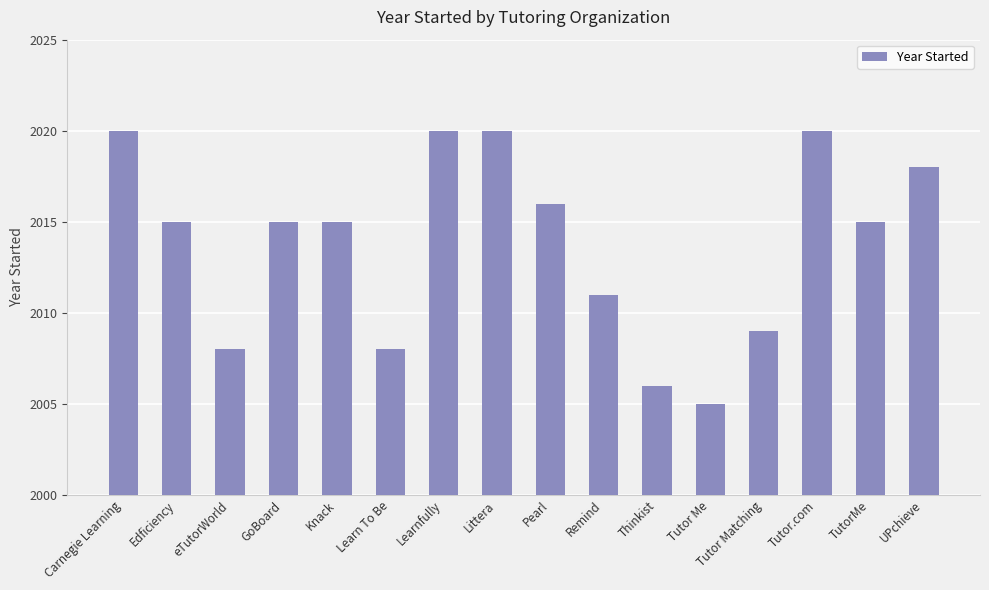

Is it true that the value at Learnfully is 1197?

False